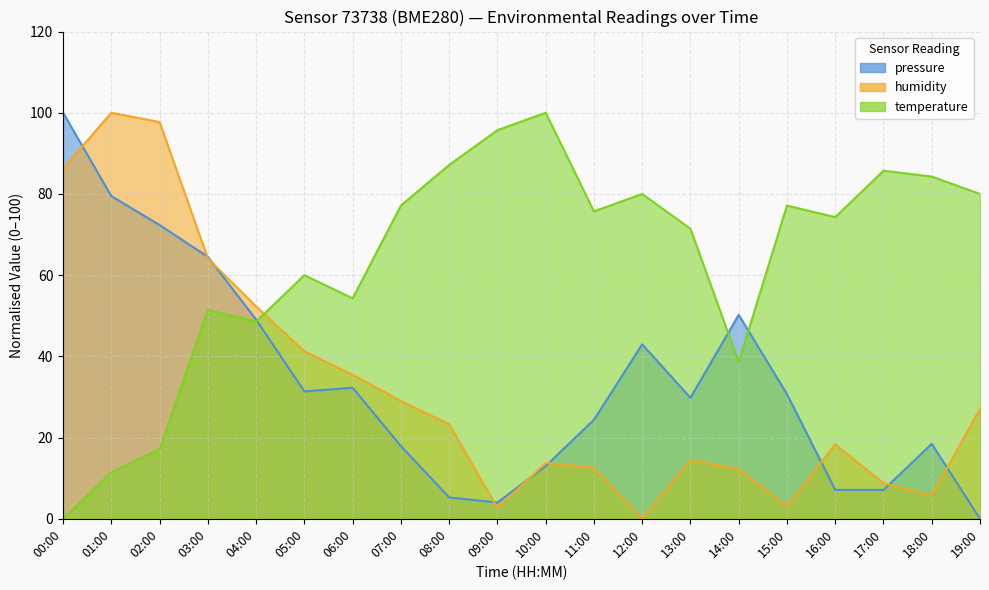

What is the value of the pressure point at the 19th from the left?

18.5